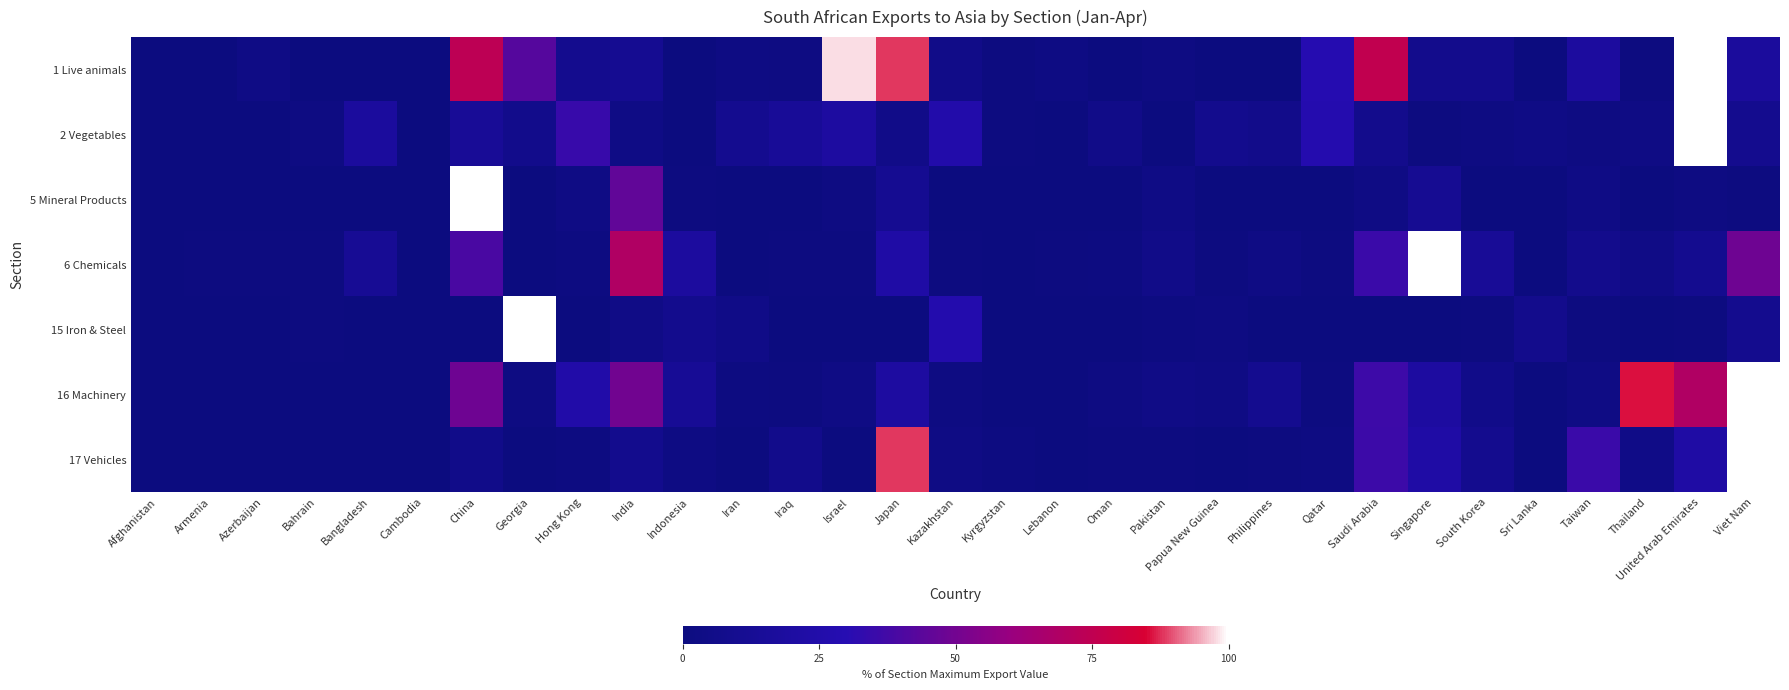

Count the number of data series in this chart.

7